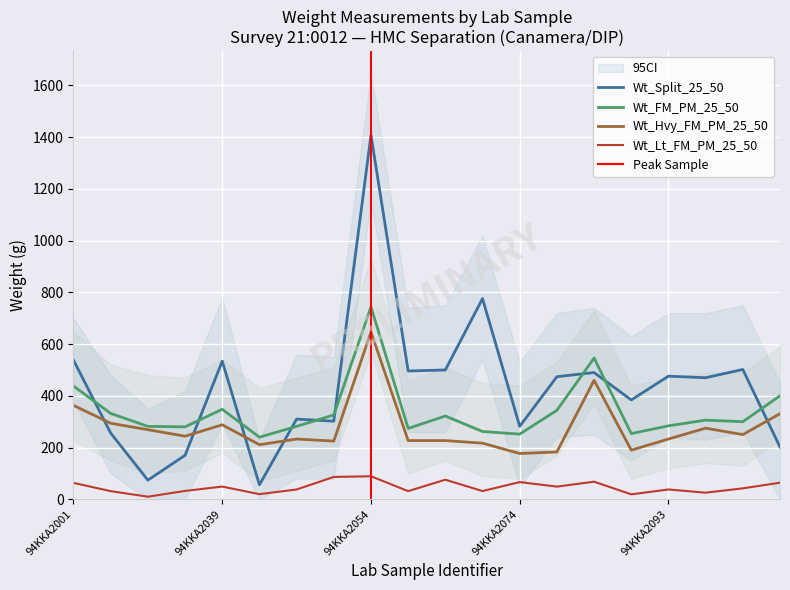

Reading right to left, extract all data points from this chart.

Wt_Split_25_50: 202.0	502.0	470.0	476.0	384.0	490.0	474.0	282.0	776.0	500.0	496.0	1408.0	302.0	310.0	56.0	534.0	170.0	74.0	256.0	538.0
Wt_FM_PM_25_50: 400.0	300.0	306.0	284.0	254.0	546.0	344.0	252.0	262.0	322.0	274.0	744.0	326.0	282.0	240.0	348.0	280.0	282.0	332.0	438.0
Wt_Lt_FM_PM_25_50: 64.1	42.3	25.5	37.9	19.1	68.0	49.0	66.5	31.8	75.7	31.5	89.0	86.4	37.9	19.8	49.1	32.3	10.0	31.5	63.4
Wt_Hvy_FM_PM_25_50: 331.0	250.0	275.0	233.0	190.0	460.0	183.0	177.0	217.0	227.0	227.0	647.0	225.0	233.0	211.0	288.0	244.0	269.0	294.0	363.0